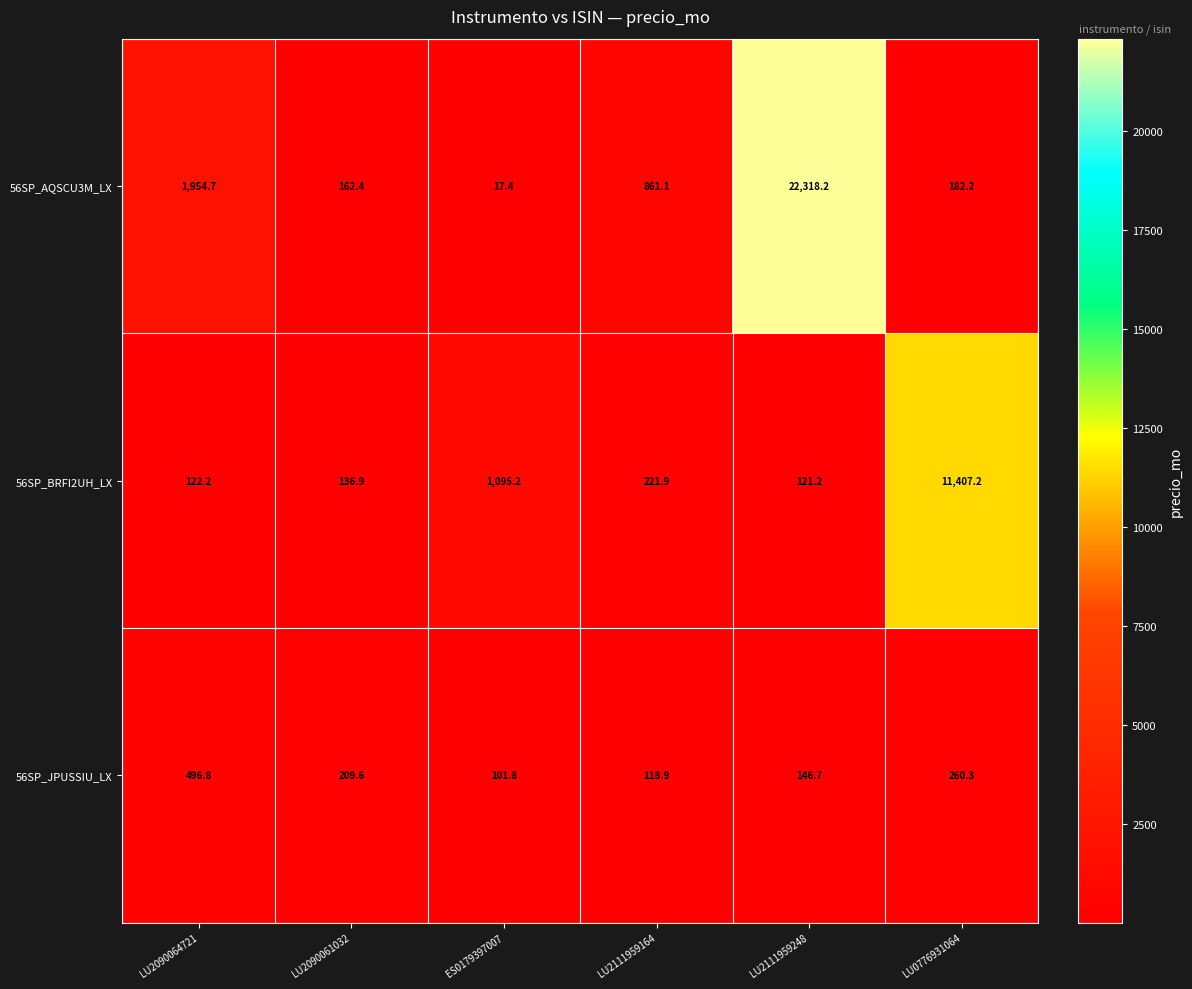

Which series has the widest spread of values?

56SP_AQSCU3M_LX